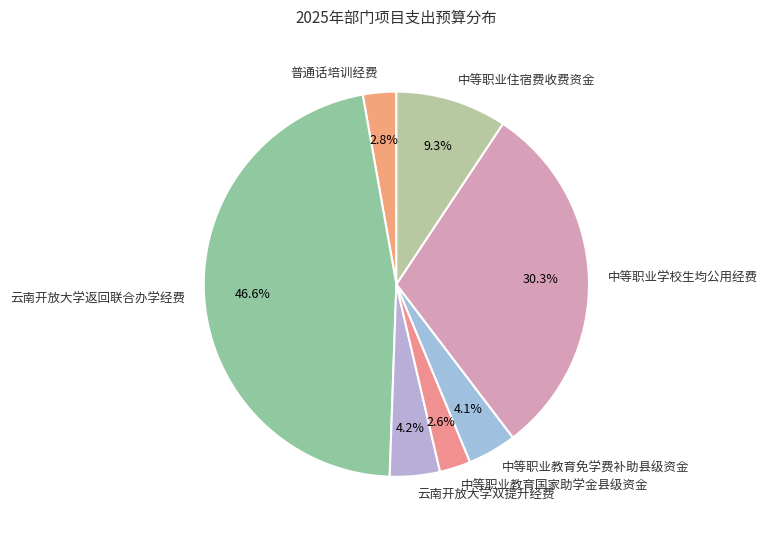

Does 中等职业教育国家助学金县级资金 represent more than half of the total?

No